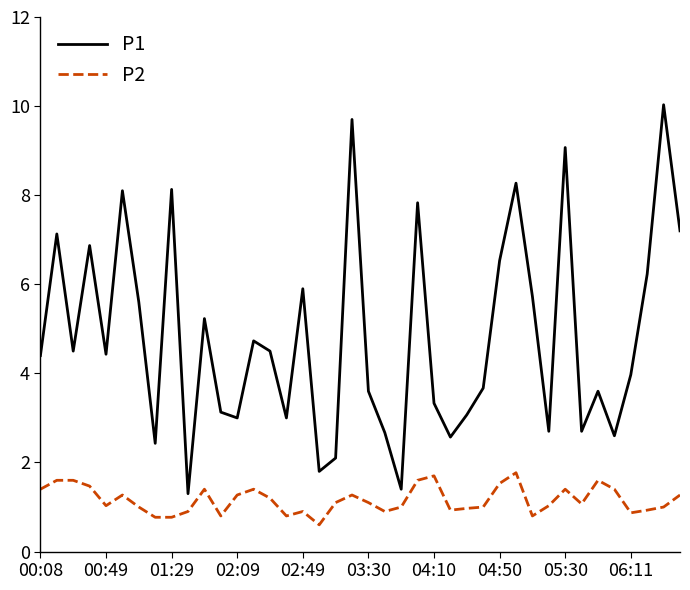

Which series has the widest spread of values?

P1